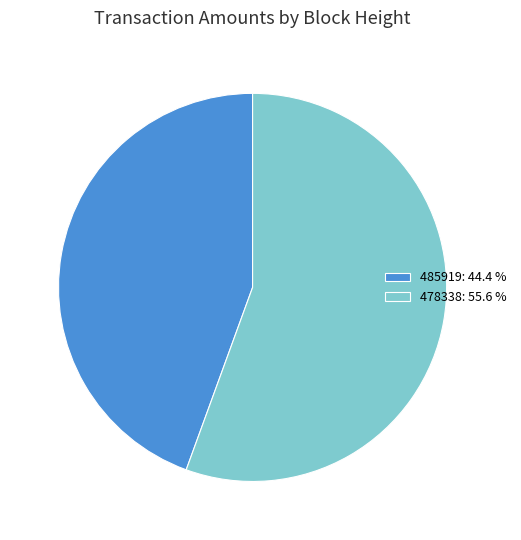

What is the smallest slice in the pie chart?

485919